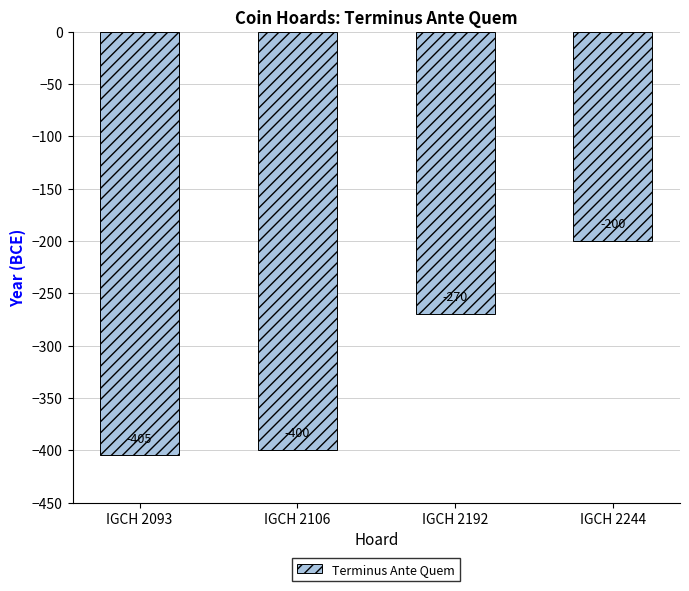

How many bars are there in total?

4